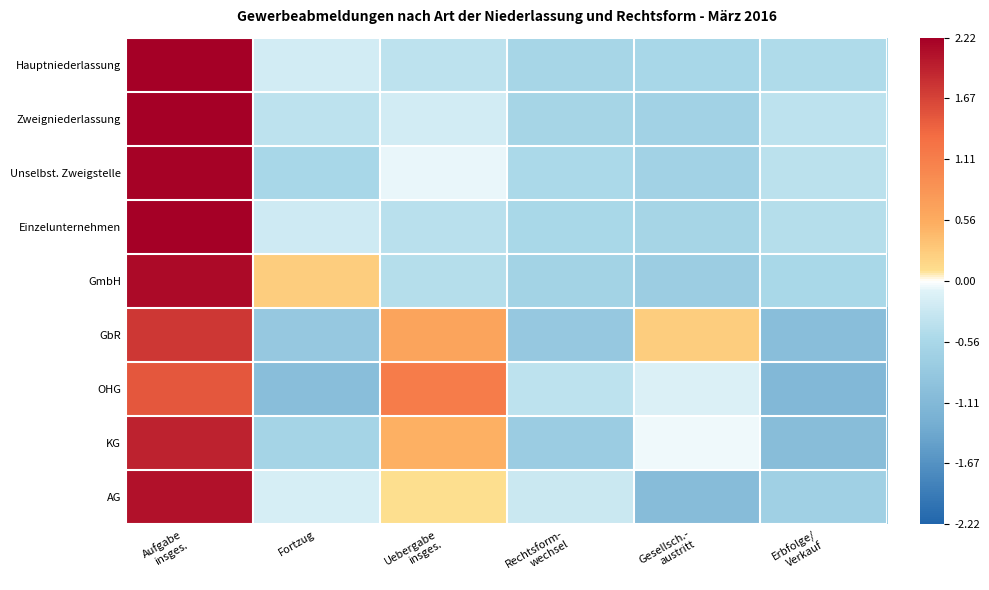

At which category is the sum across all series the highest?

Aufgabe
insges.